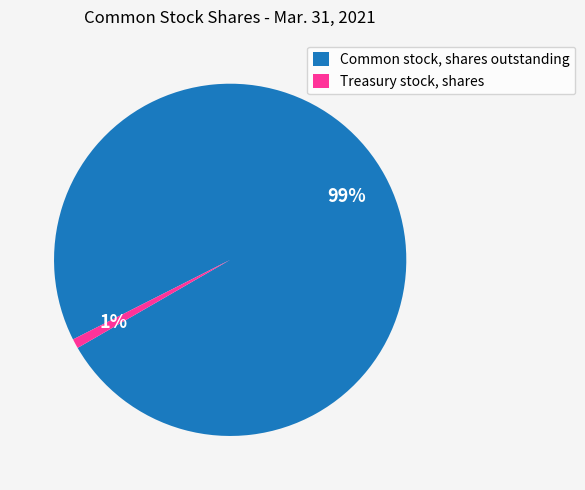

To the nearest percent, what is the average slice percentage?

50%